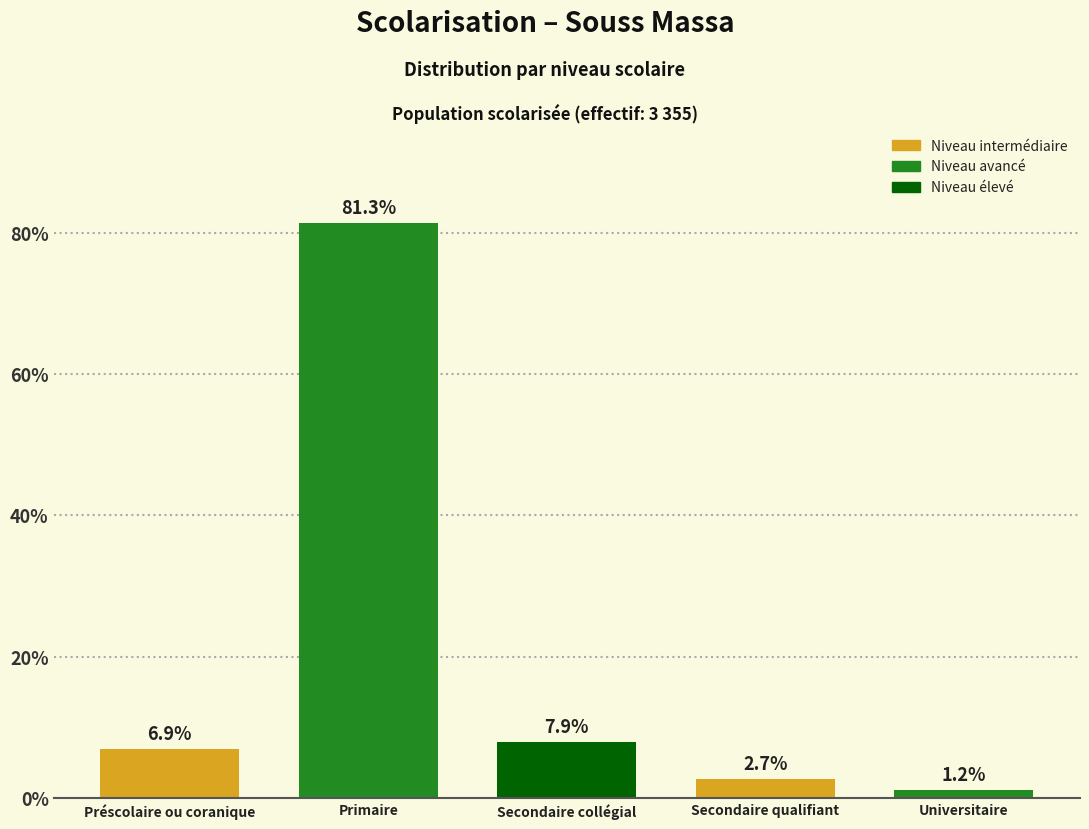

Reading left to right, extract all data points from this chart.

Préscolaire ou coranique=6.9	Primaire=81.3	Secondaire collégial=7.9	Secondaire qualifiant=2.7	Universitaire=1.2